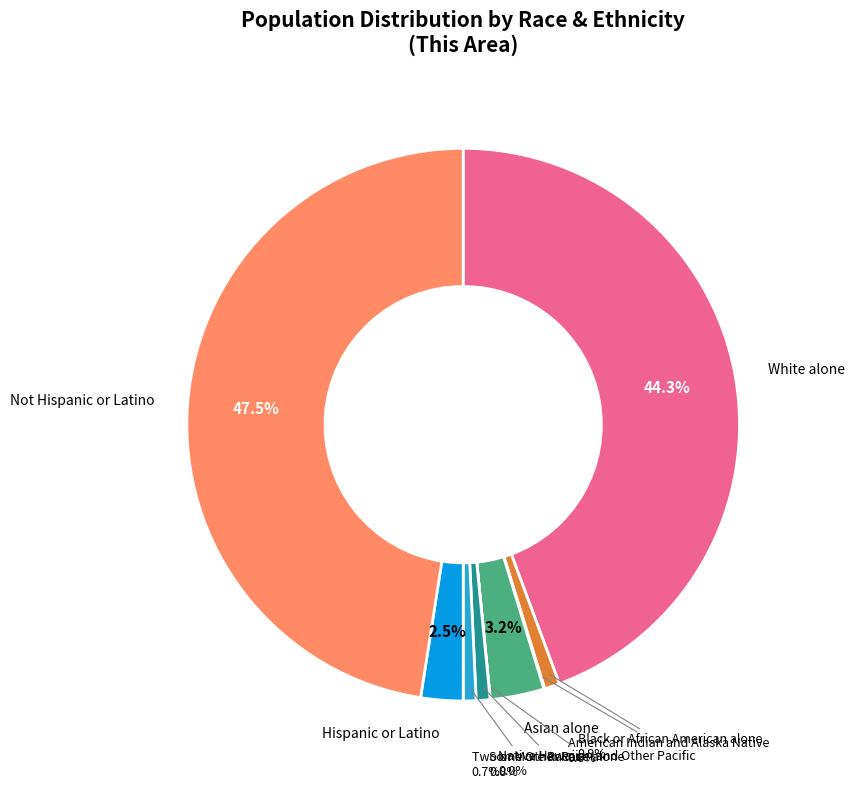

Is there a majority slice in this chart?

No